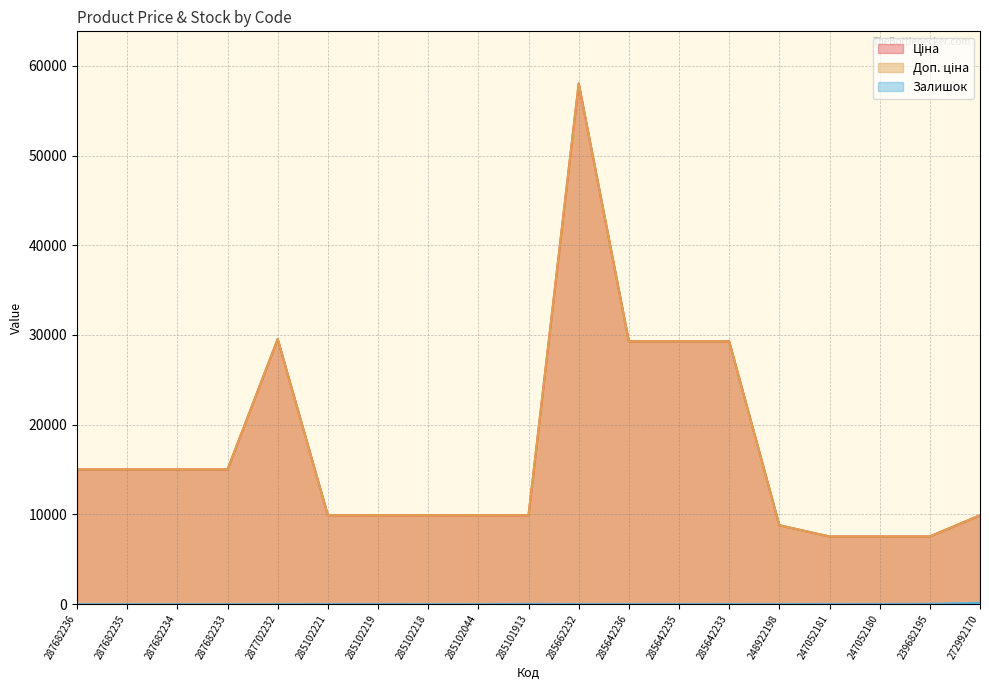

How many data points in Доп. ціна are above 9908?

15